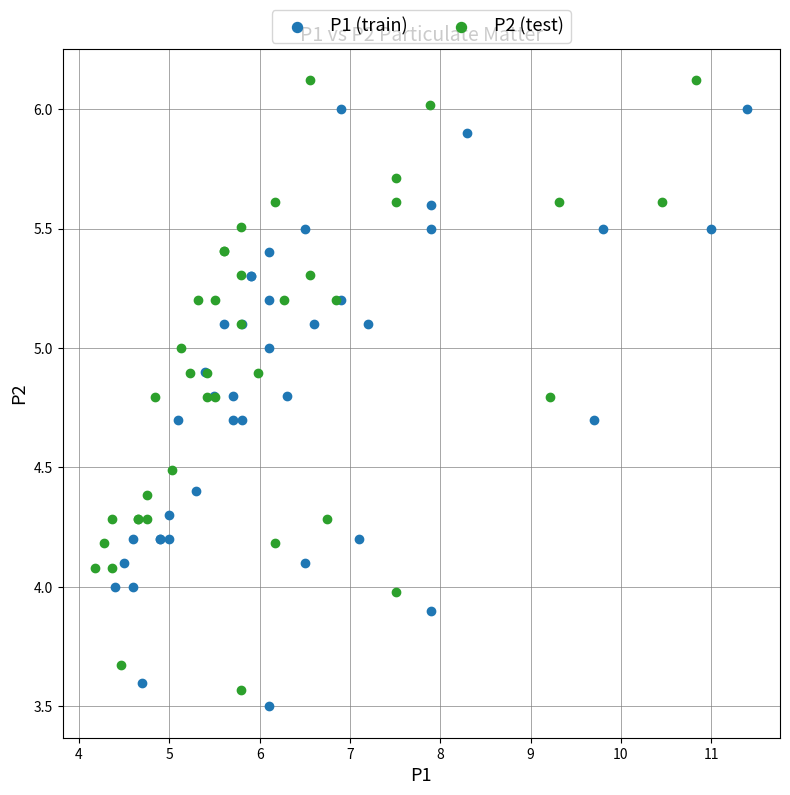

Which series contains the lowest Y value?

P1 (train)